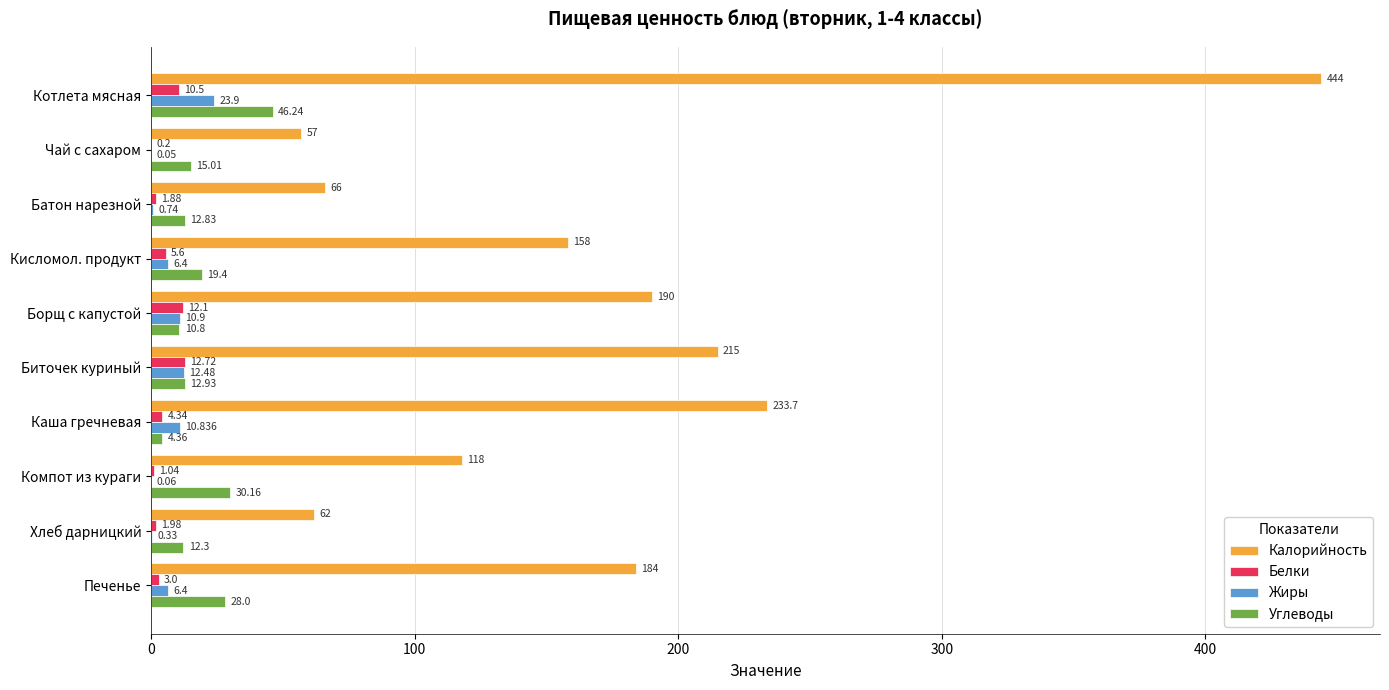

Which series changed the most between Чай с сахаром and Компот из кураги?

Калорийность